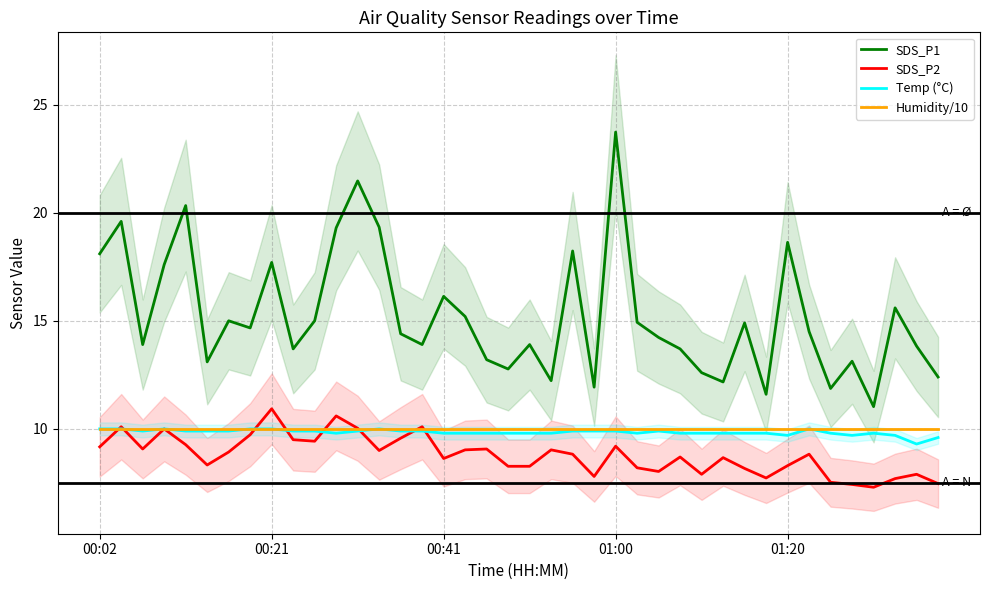

Between 20 and 31, which series saw the biggest shift?

SDS_P1